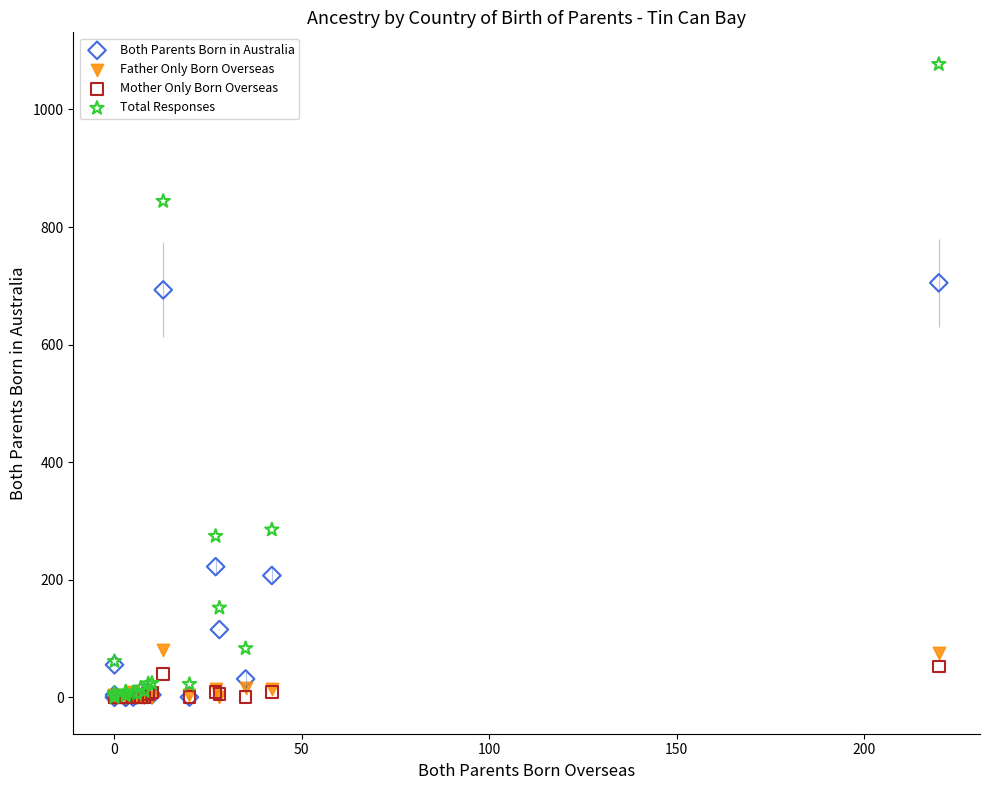

What are all the series names shown in the legend?

Both Parents Born in Australia, Father Only Born Overseas, Mother Only Born Overseas, Total Responses